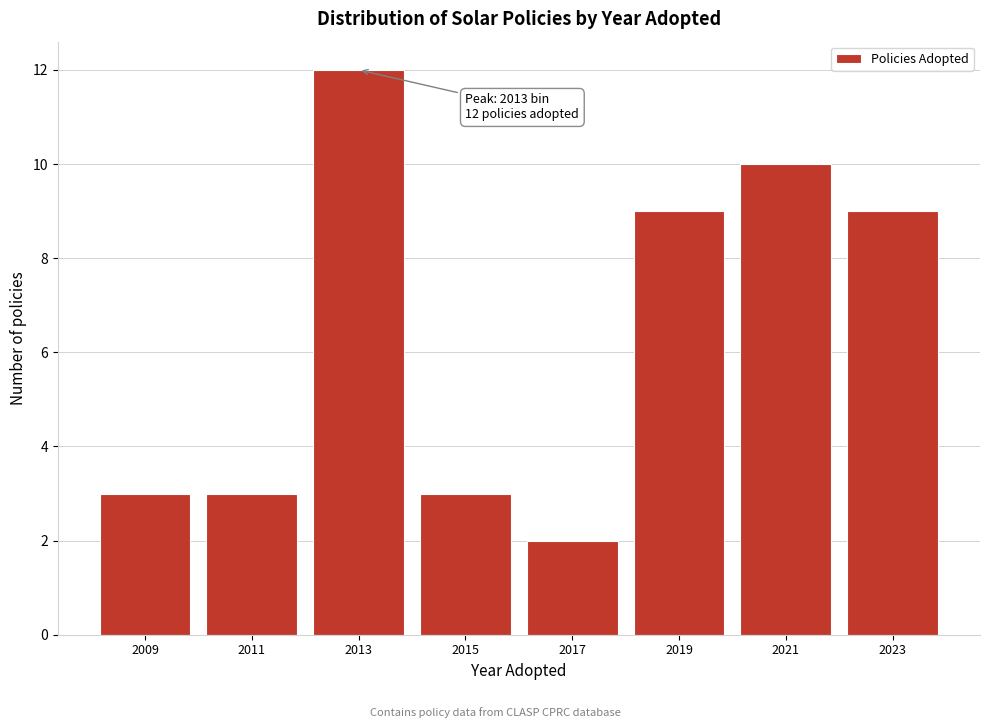

Over which range of the x-axis is the bar tallest?

2012 to 2014